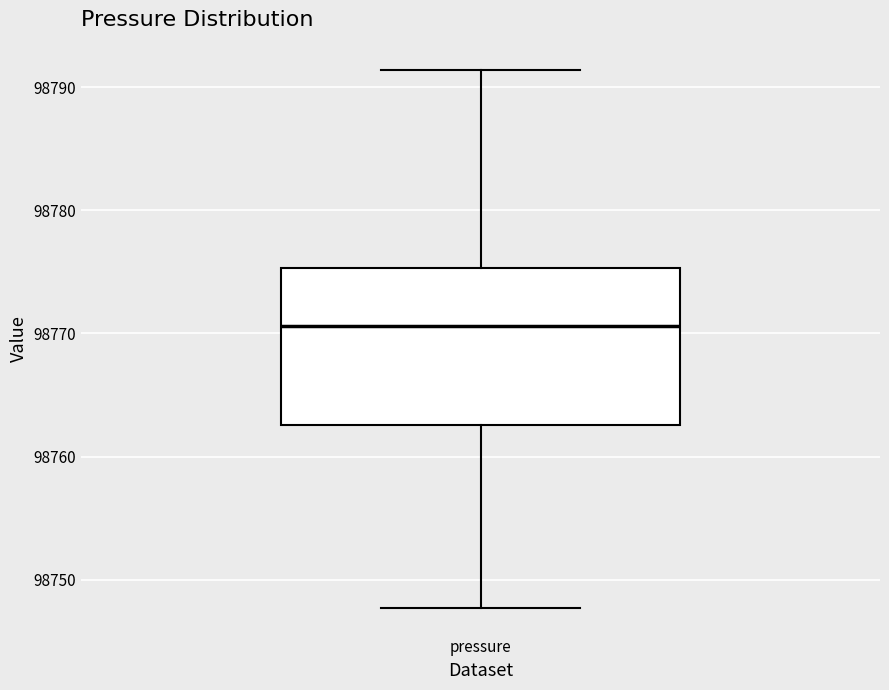

Transcribe this box plot: give where the median line is, the range the box spans, and where the two whiskers end, as read against the y-axis. The values are not printed on the chart, so give them approximately, as read against the axis.

median 98771, box 98763 to 98775, whiskers 98748 to 98791